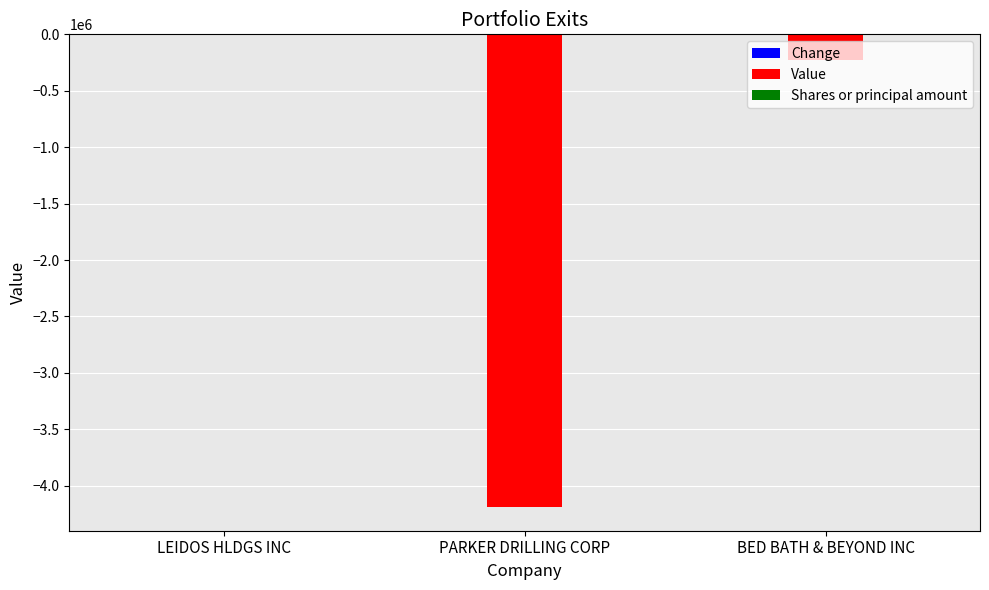

How many series are shown in this chart?

2